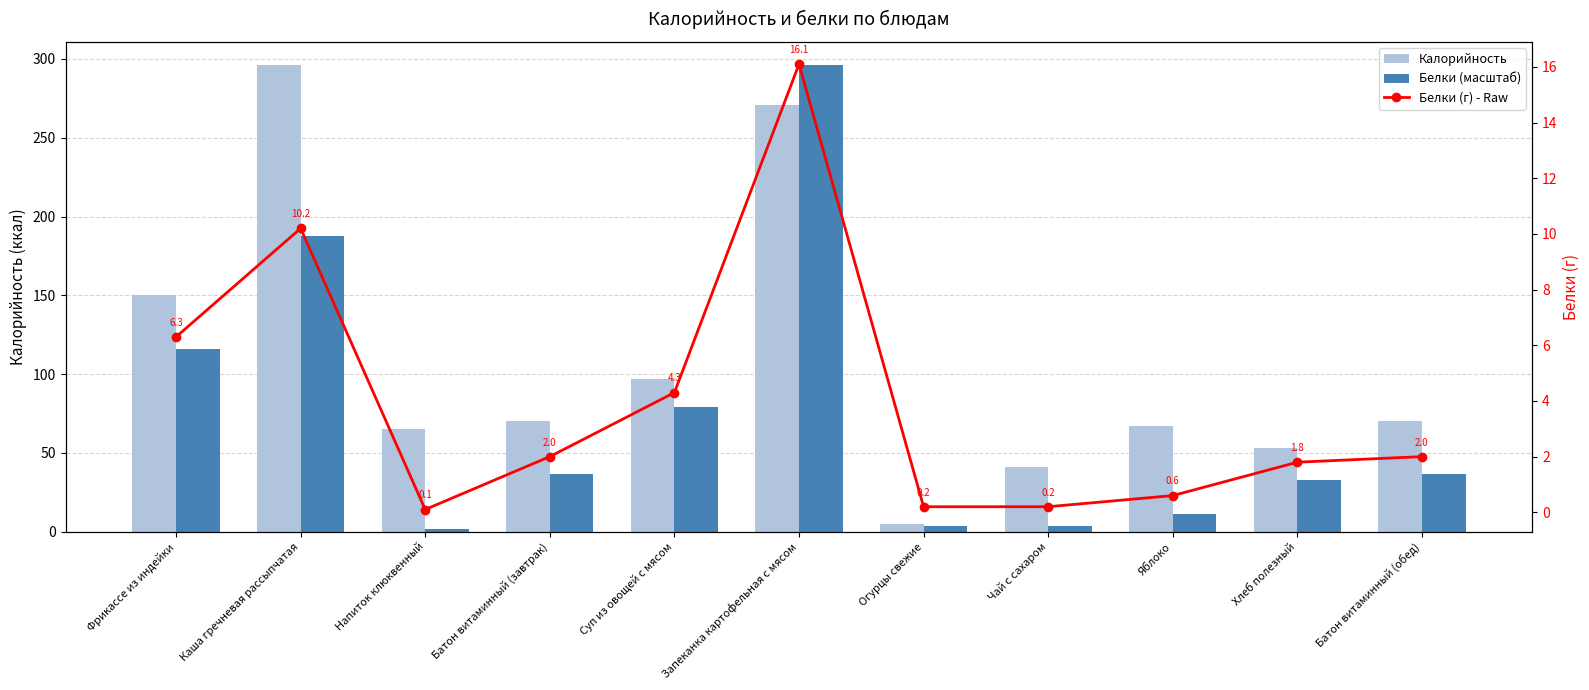

What are all the series names shown in the legend?

Калорийность, Белки (масштаб), Белки (г) - Raw